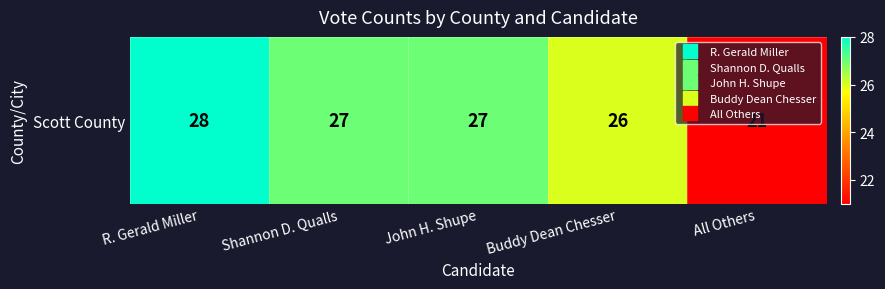

What is the change in value from Shannon D. Qualls to Buddy Dean Chesser?

-1